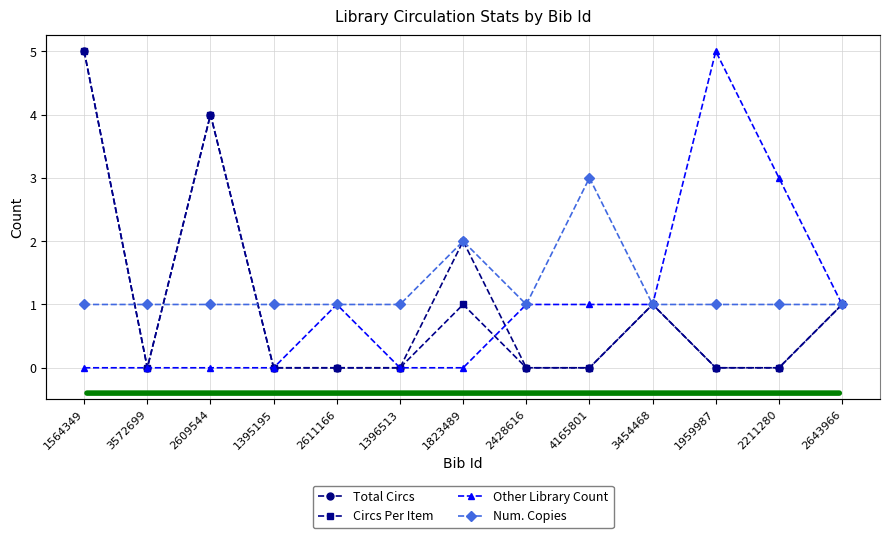

What are all the series names shown in the legend?

Total Circs, Circs Per Item, Other Library Count, Num. Copies